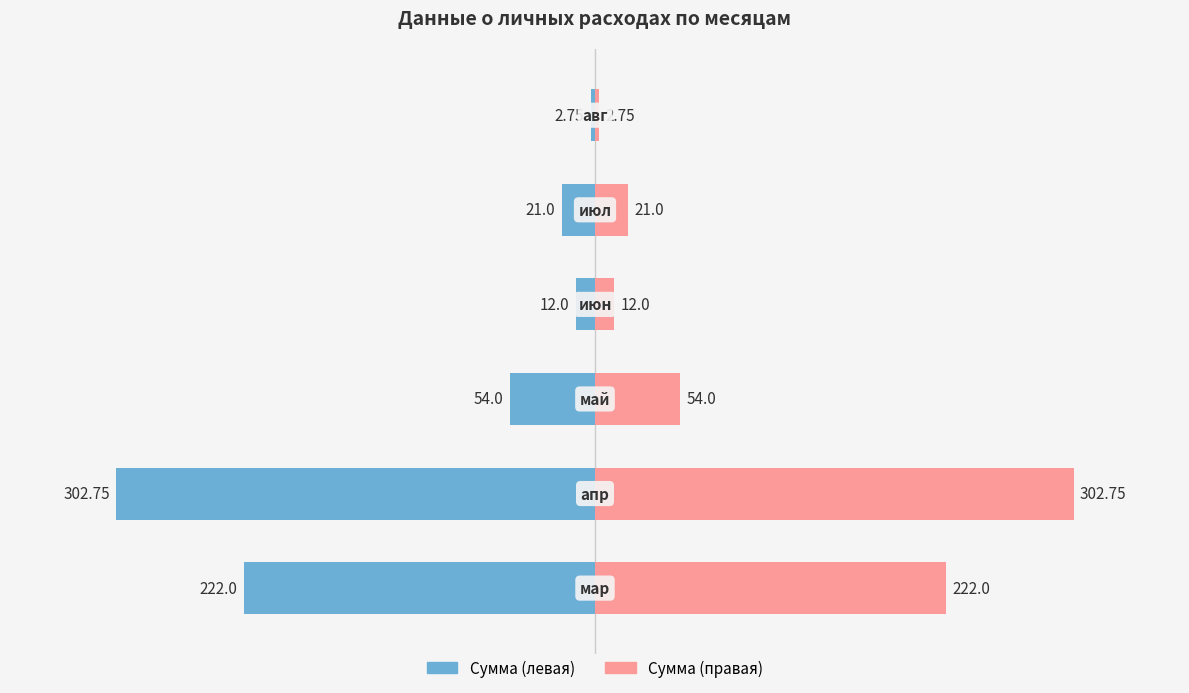

List the series in order of their overall mean, highest first.

Сумма (правая), Сумма (левая)